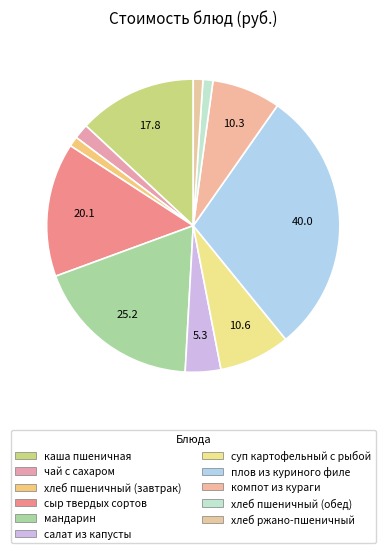

Between хлеб пшеничный (обед) and хлеб ржано-пшеничный, which is larger?

хлеб пшеничный (обед)